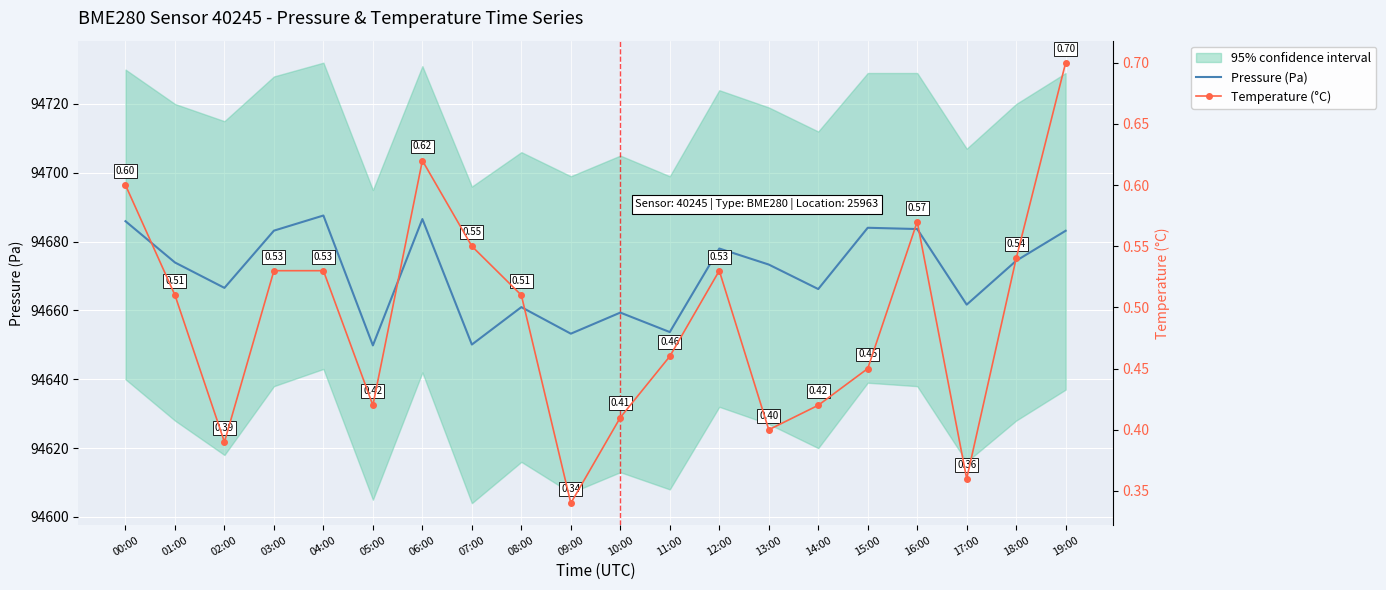

Count the number of categories in the chart.

20